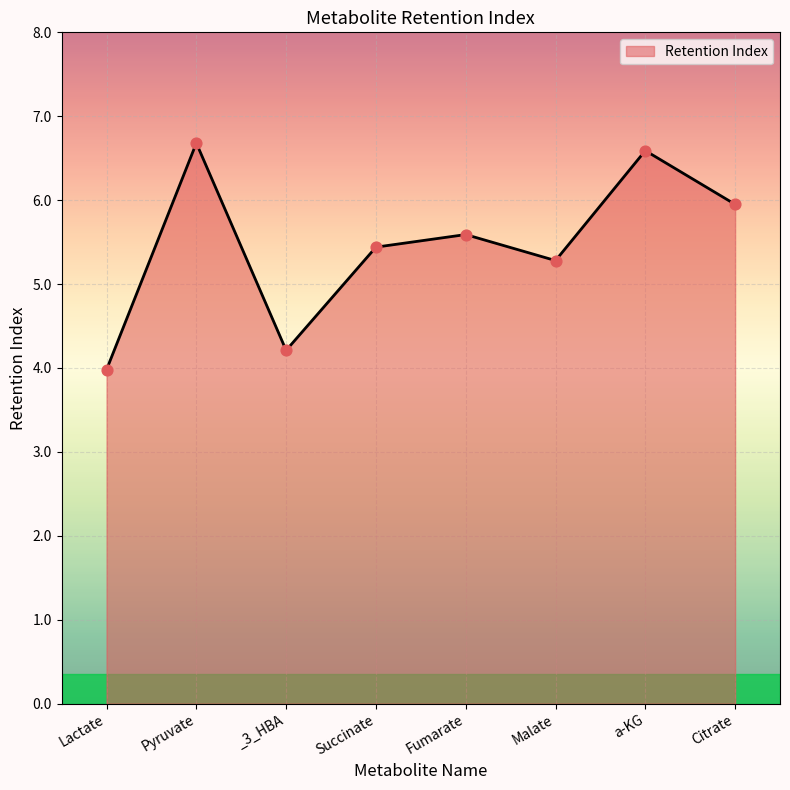

Approximately how many times larger is the value at Pyruvate compared to Malate?

1.3